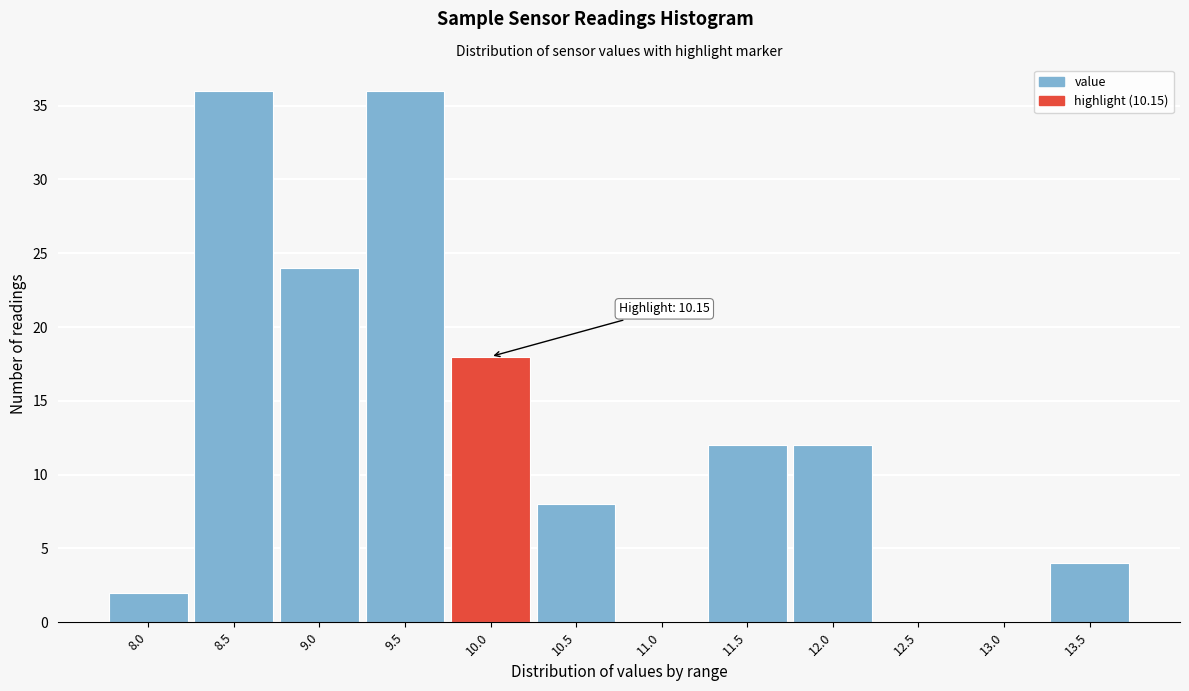

Reading left to right, extract all data points from this chart.

8.0=2	8.5=36	9.0=24	9.5=36	10.0=18	10.5=8	11.0=0	11.5=12	12.0=12	12.5=0	13.0=0	13.5=4